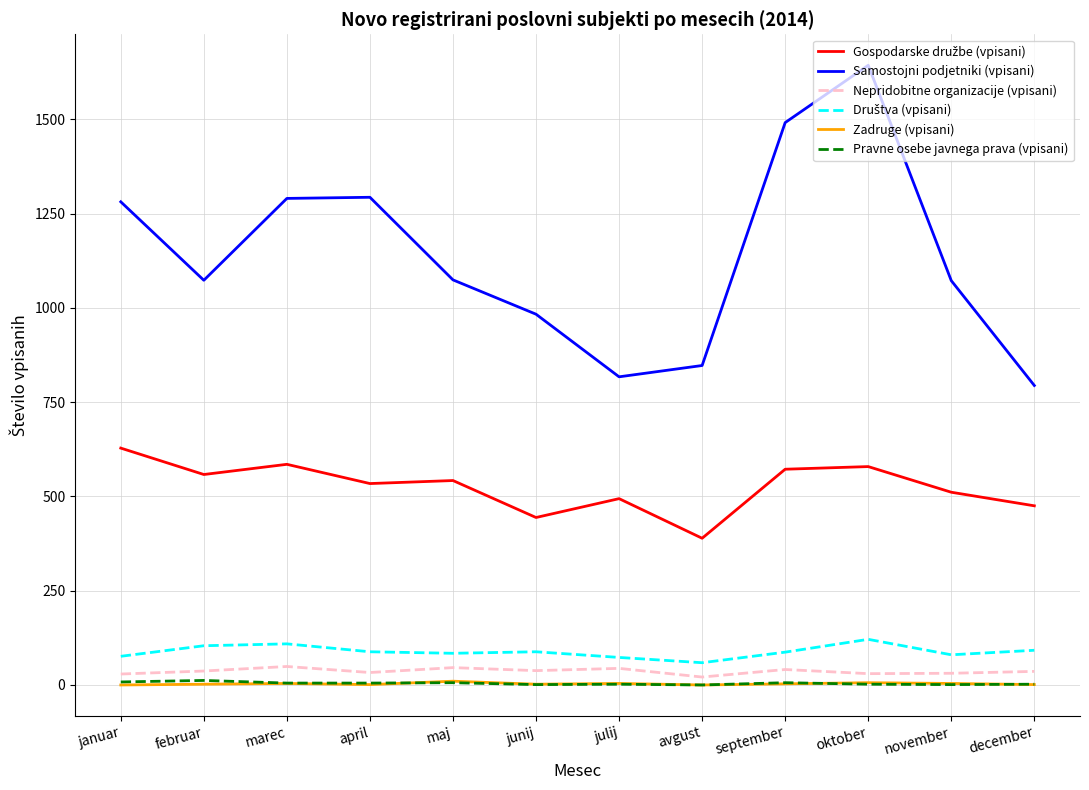

Is the value of Zadruge (vpisani) at marec greater than the value of Samostojni podjetniki (vpisani) at julij?

No